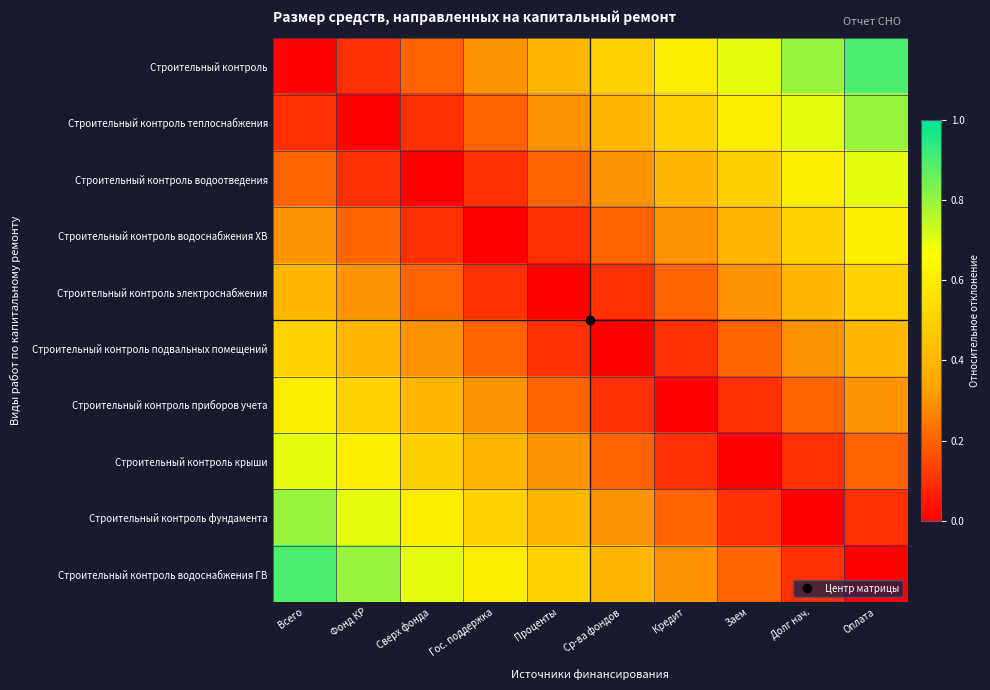

Which series has the largest total across all categories?

Строительный контроль